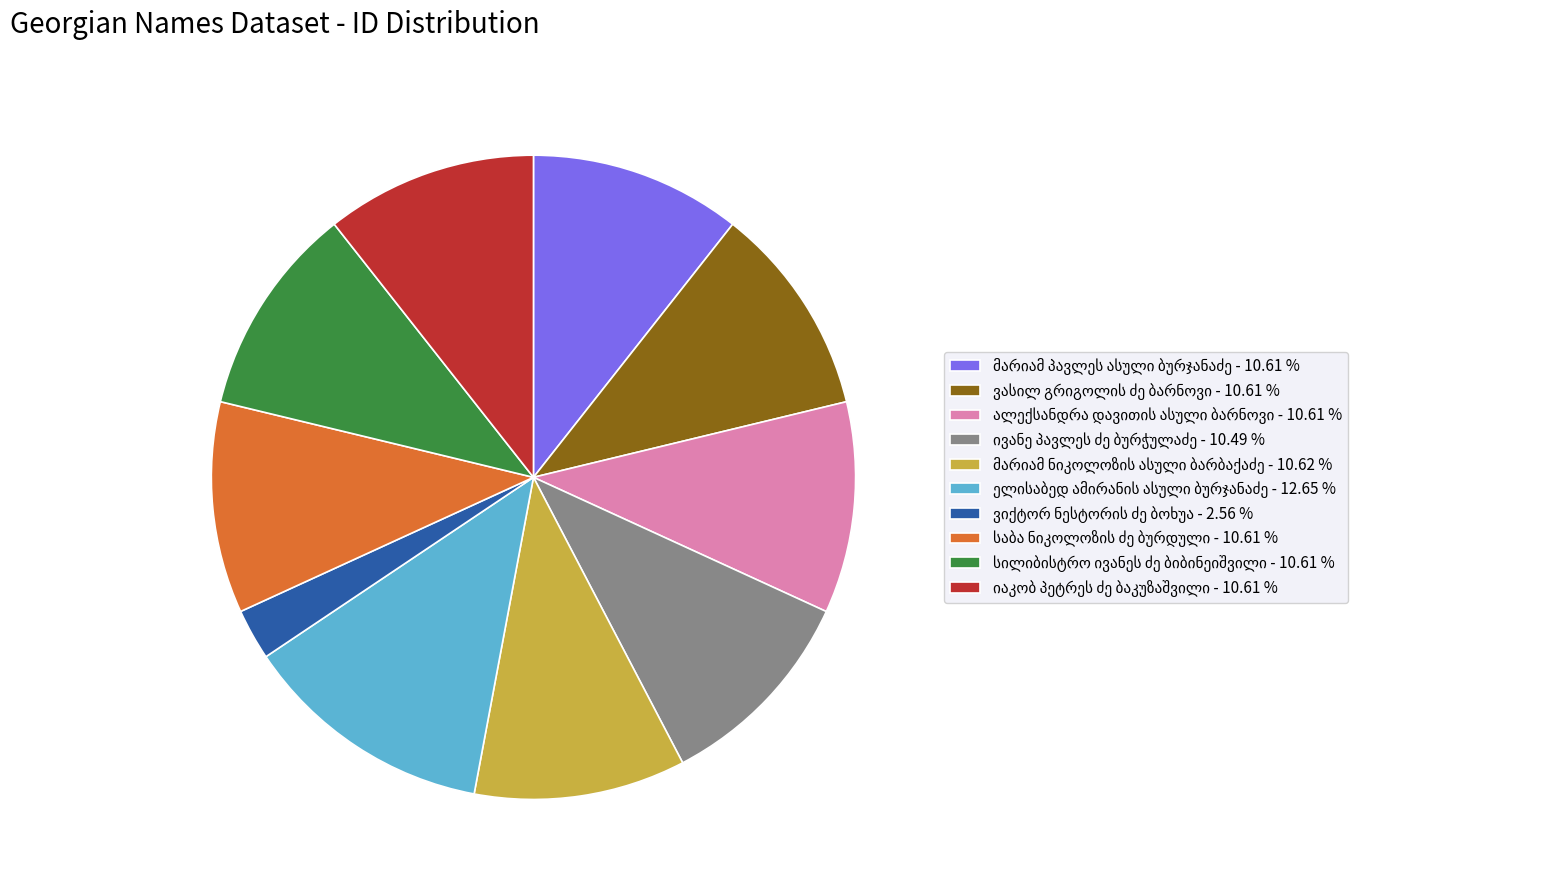

Does any single category account for the majority?

No